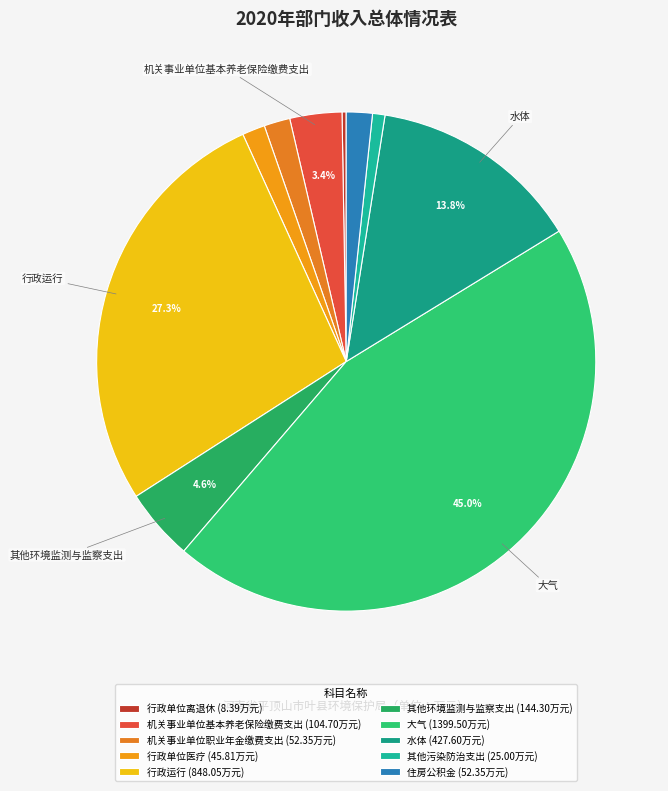

Is 大气 the majority of the pie?

No